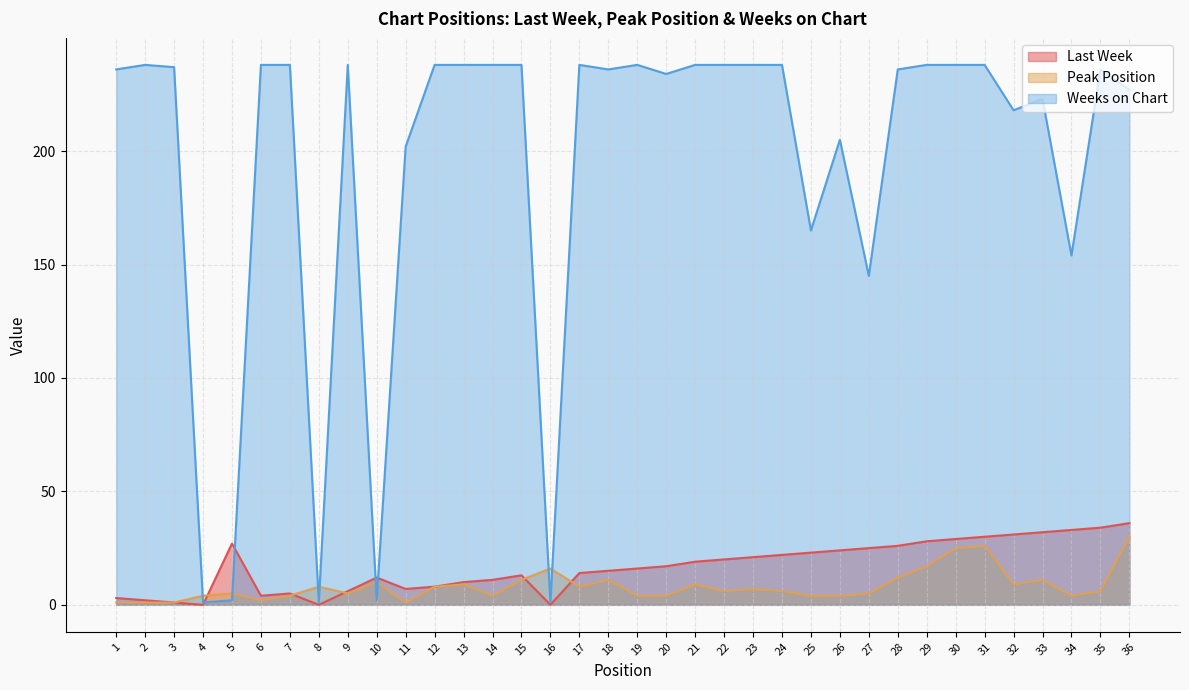

What are all the series names shown in the legend?

Last Week, Peak Position, Weeks on Chart